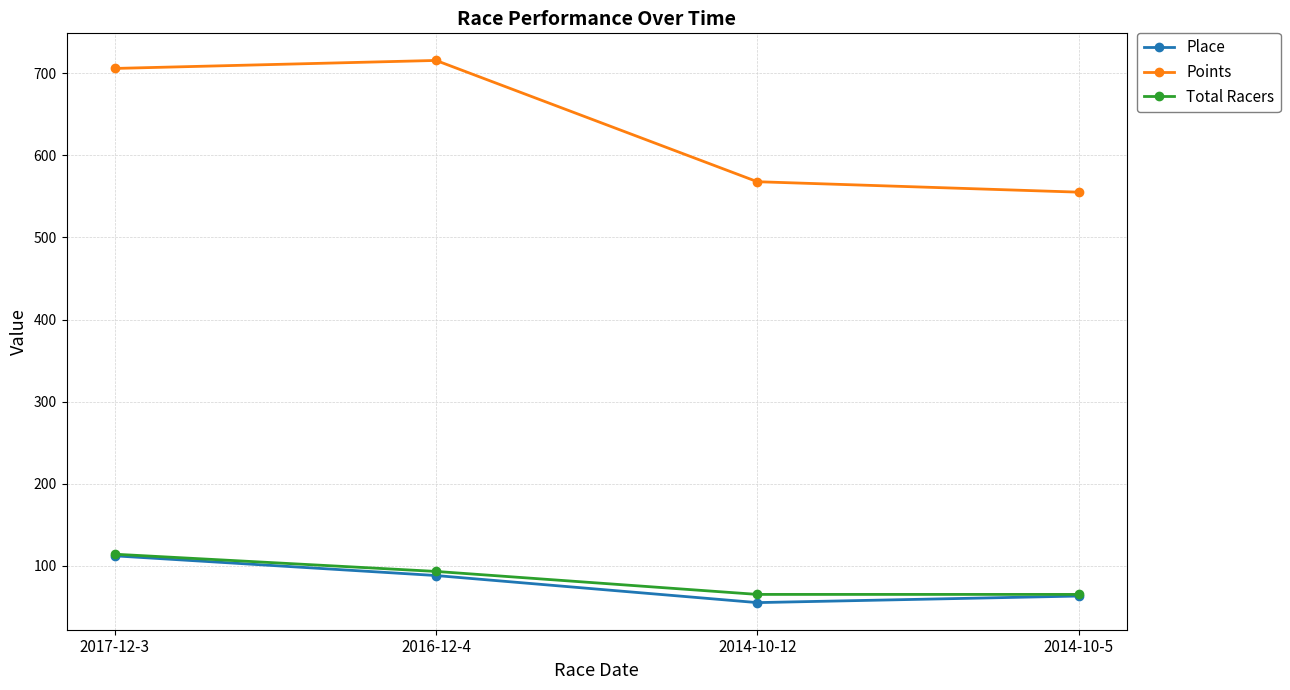

True or false: Total Racers and Points cross at least once.

False